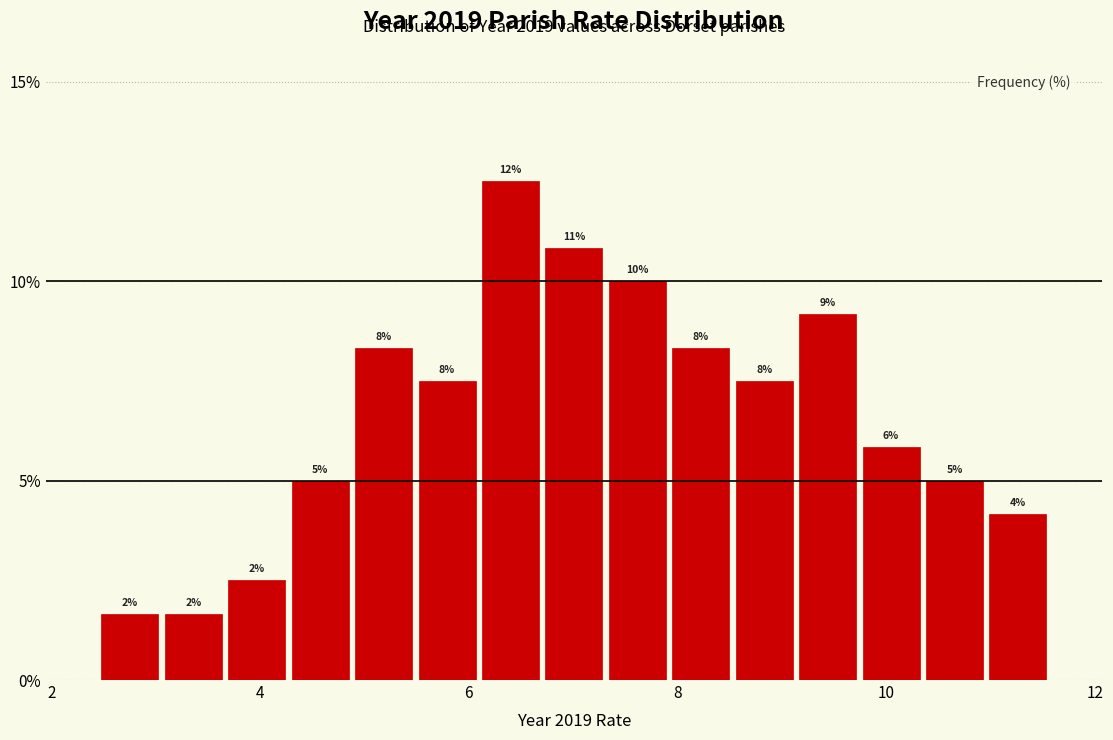

Around what value on the x-axis is the tallest bar? Give the approximate position of its centre, as read against the axis.

6.4